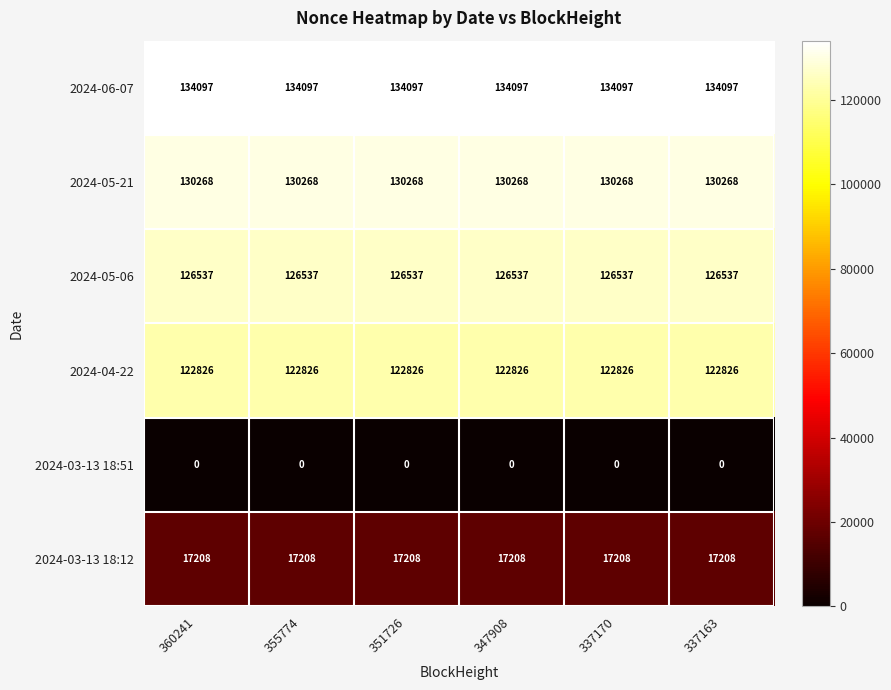

Is it true that 2024-03-13 18:12 equals 17208 at 360241?

True